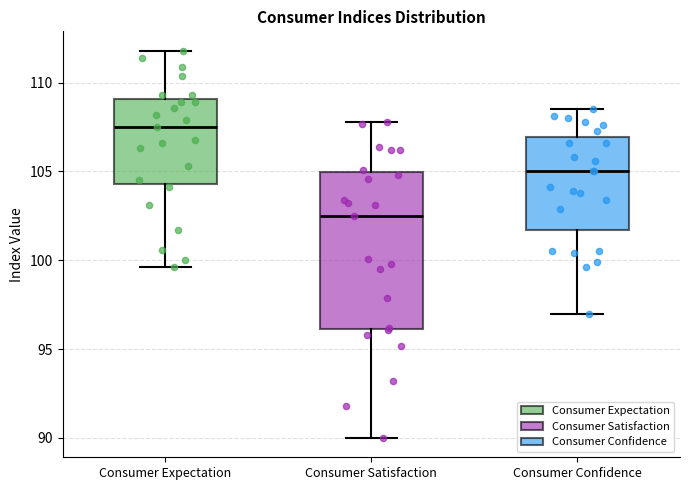

Reading left to right, transcribe this box plot: for each box, give where its median line is, the range the box spans, and where its two whiskers end, as read against the y-axis. The values are not printed on the chart, so give them approximately, as read against the axis.

Consumer Expectation: median 107.5, box 104.5 to 109.0, whiskers 99.5 to 112.0
Consumer Satisfaction: median 102.5, box 96.0 to 105.0, whiskers 90.0 to 108.0
Consumer Confidence: median 105.0, box 101.5 to 107.0, whiskers 97.0 to 108.5